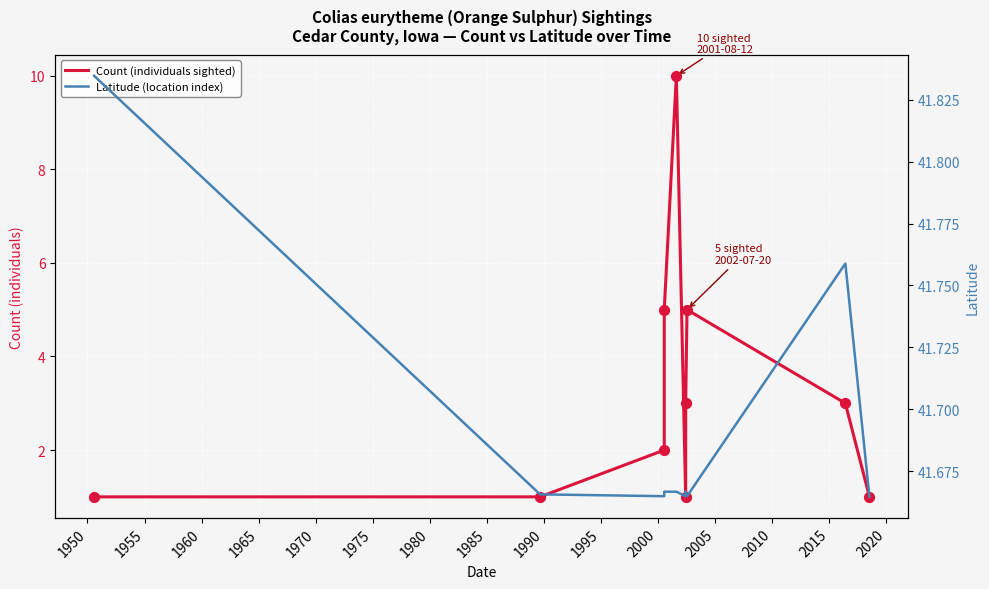

Is the value of Latitude (location index) at 1980 greater than the value of Count (individuals sighted) at 1975?

Yes